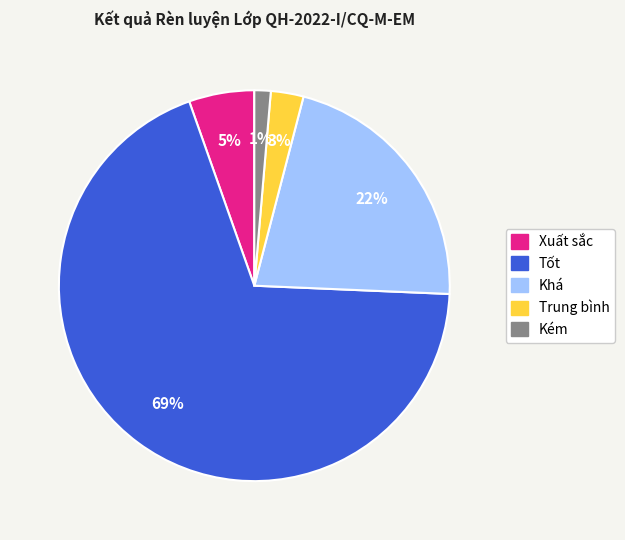

What is the ratio of the value at Khá to the value at Tốt?

0.3